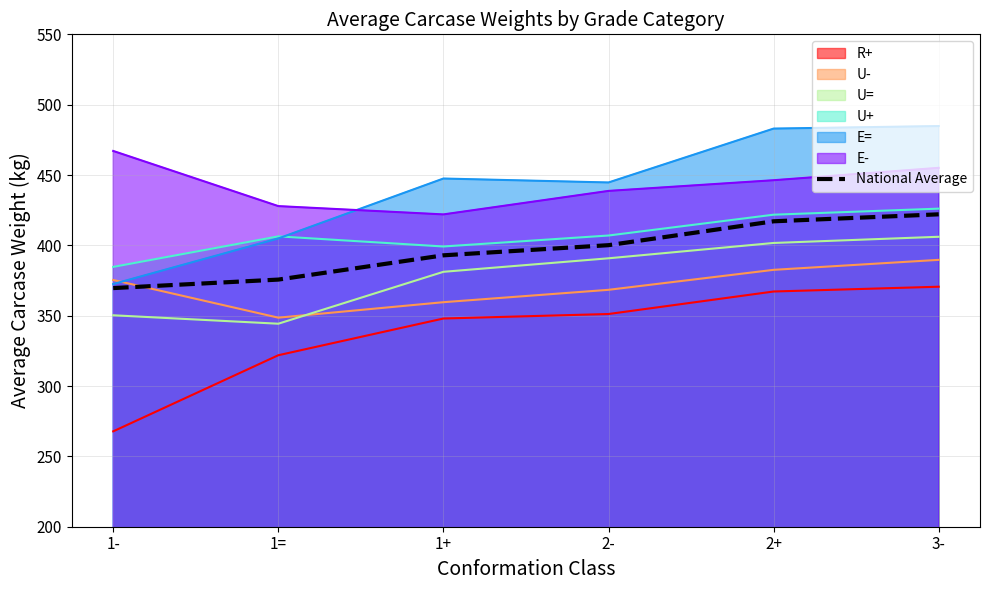

Read the value at 3-.

422.1